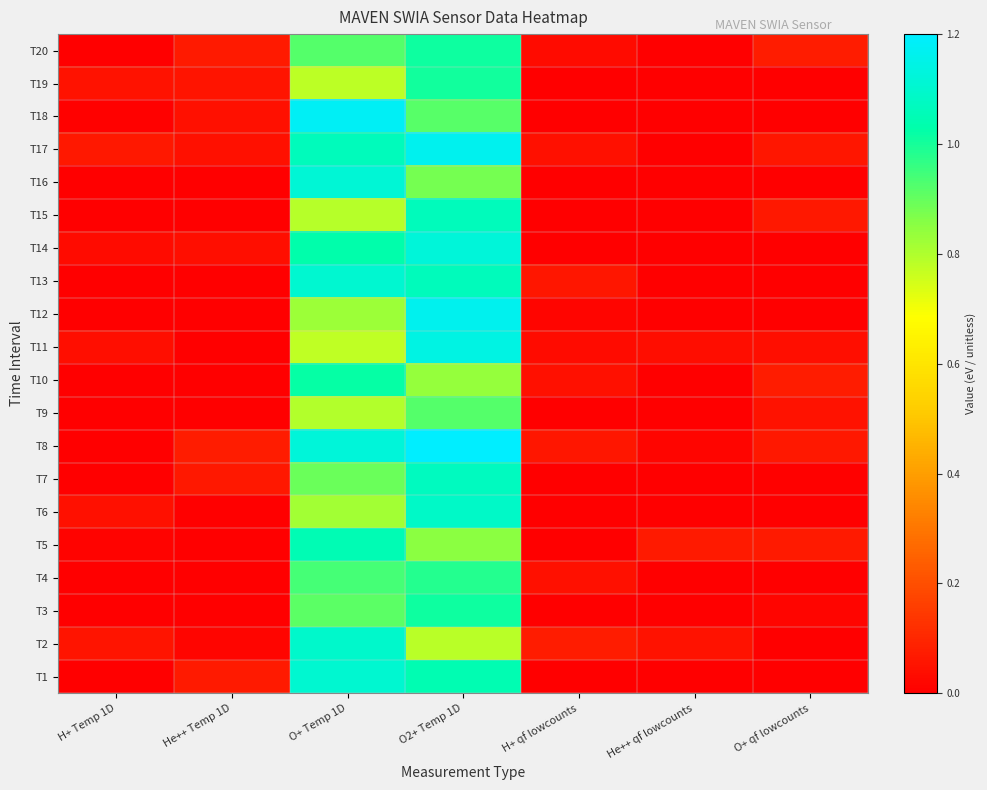

Which label corresponds to the largest value in the chart?

O2+ Temp 1D